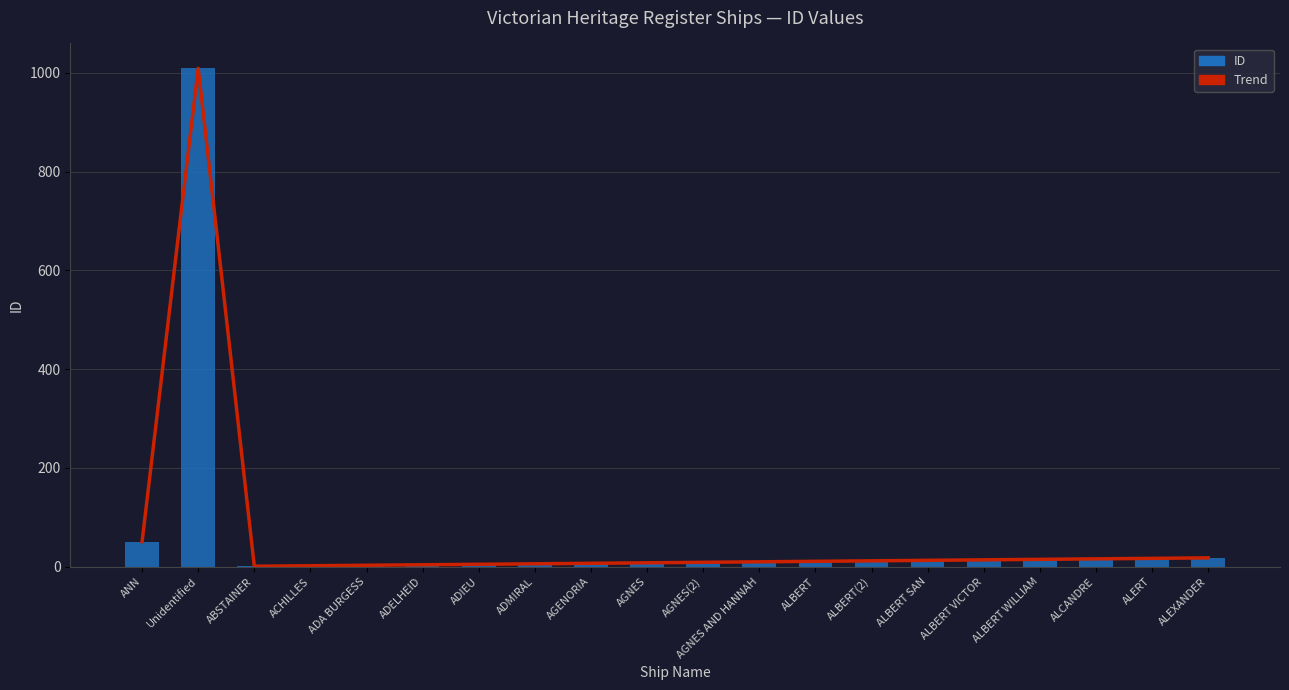

List the labels in order of ID value, largest first.

Unidentified, ANN, ALEXANDER, ALERT, ALCANDRE, ALBERT WILLIAM, ALBERT VICTOR, ALBERT SAN, ALBERT(2), ALBERT, AGNES AND HANNAH, AGNES(2), AGNES, AGENORIA, ADMIRAL, ADIEU, ADELHEID, ADA BURGESS, ACHILLES, ABSTAINER